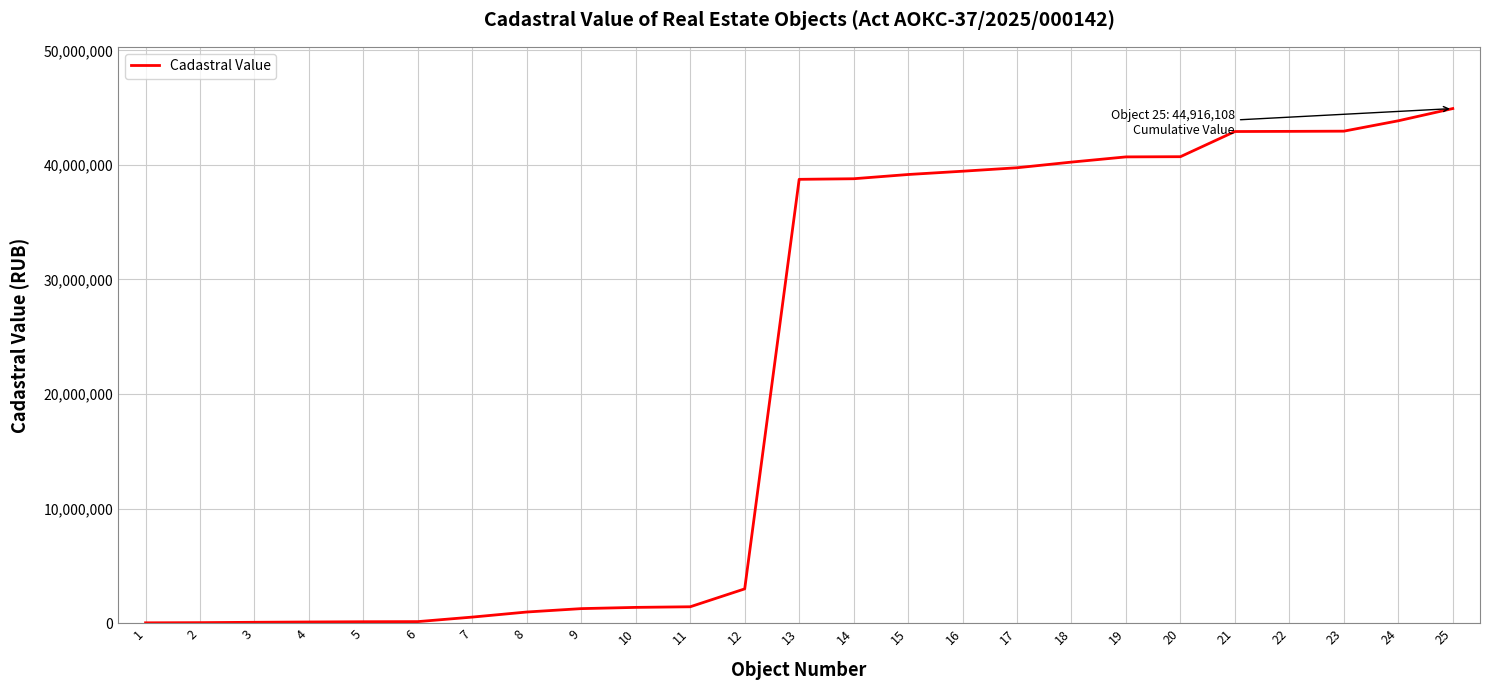

Read the value at 9.

1269056.3